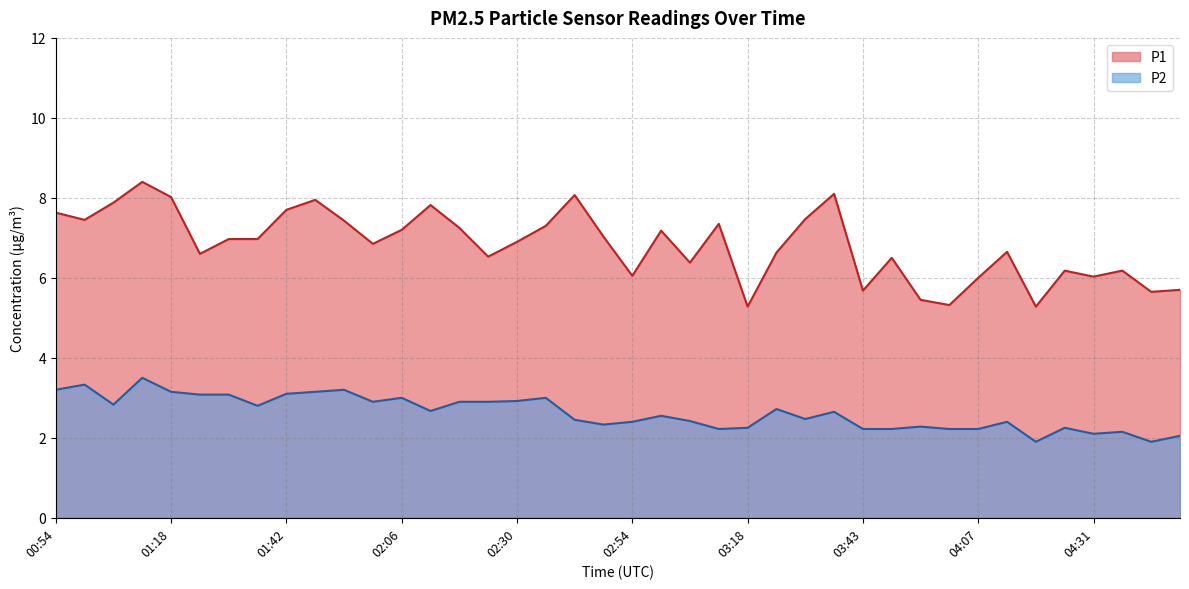

Where is the first local minimum for P1?

01:00